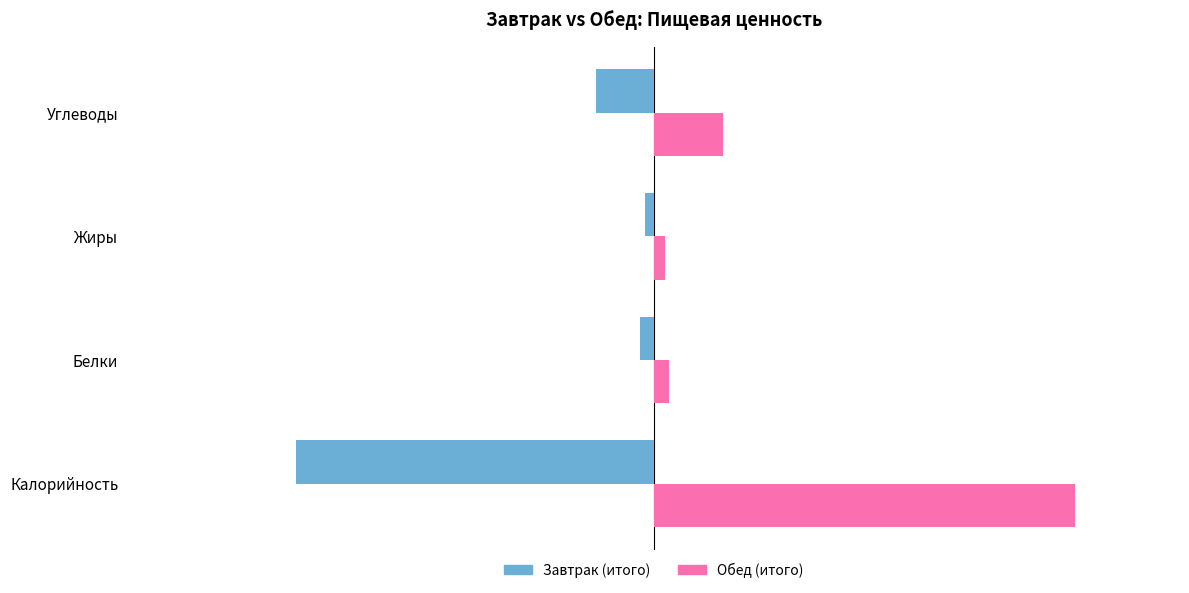

How many distinct data groups are displayed?

2